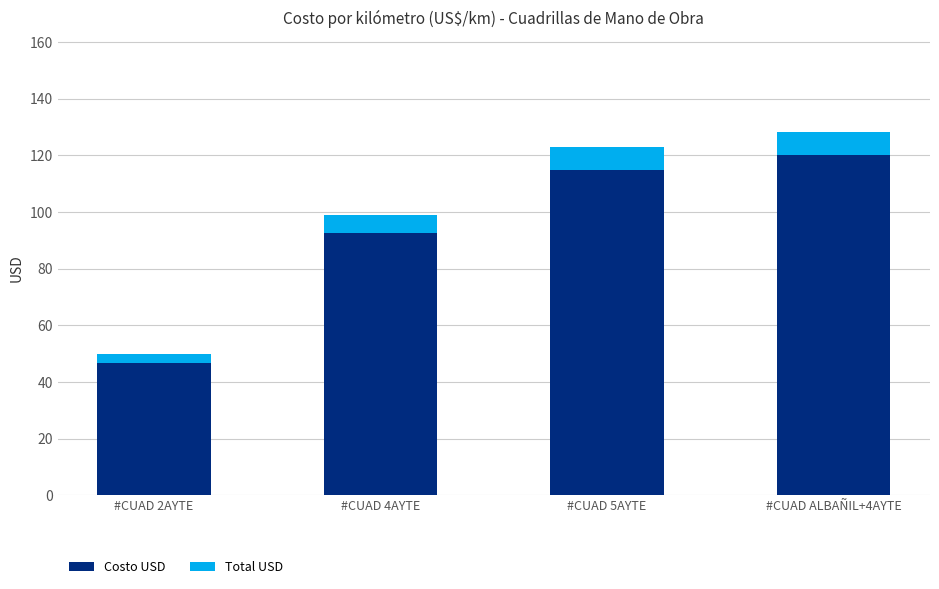

Rank the categories by Costo USD value from highest to lowest.

#CUAD ALBAÑIL+4AYTE, #CUAD 5AYTE, #CUAD 4AYTE, #CUAD 2AYTE